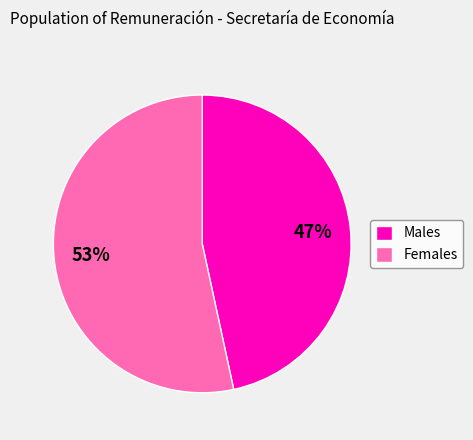

Which slice is the largest?

Females